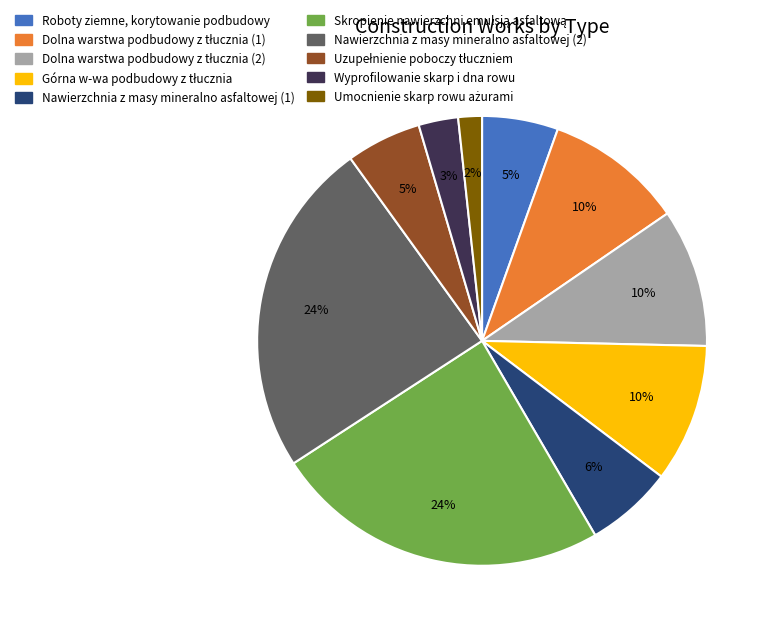

The Nawierzchnia z masy mineralno asfaltowej (1) slice represents 12% of the pie. True or false?

False